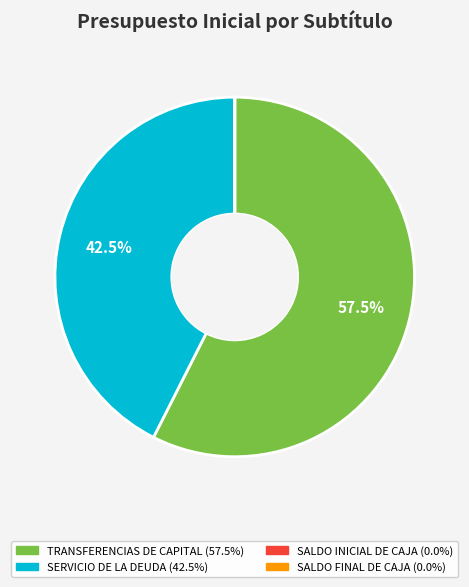

Which category has the biggest portion of the pie?

TRANSFERENCIAS DE CAPITAL